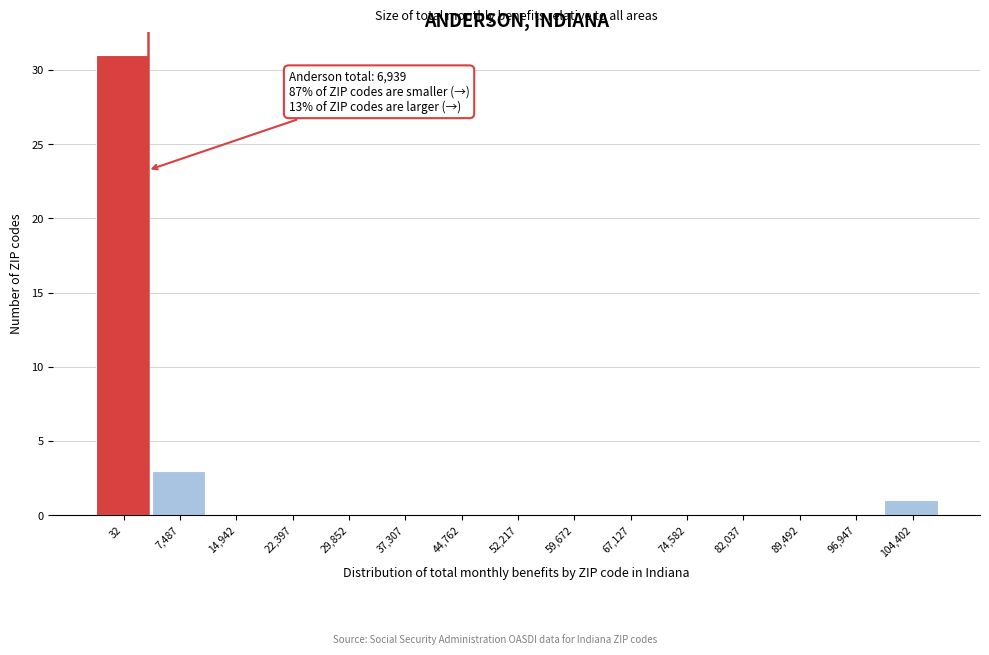

Reading left to right, extract all data points from this chart.

32=31	7,487=3	14,942=0	22,397=0	29,852=0	37,307=0	44,762=0	52,217=0	59,672=0	67,127=0	74,582=0	82,037=0	89,492=0	96,947=0	104,402=1